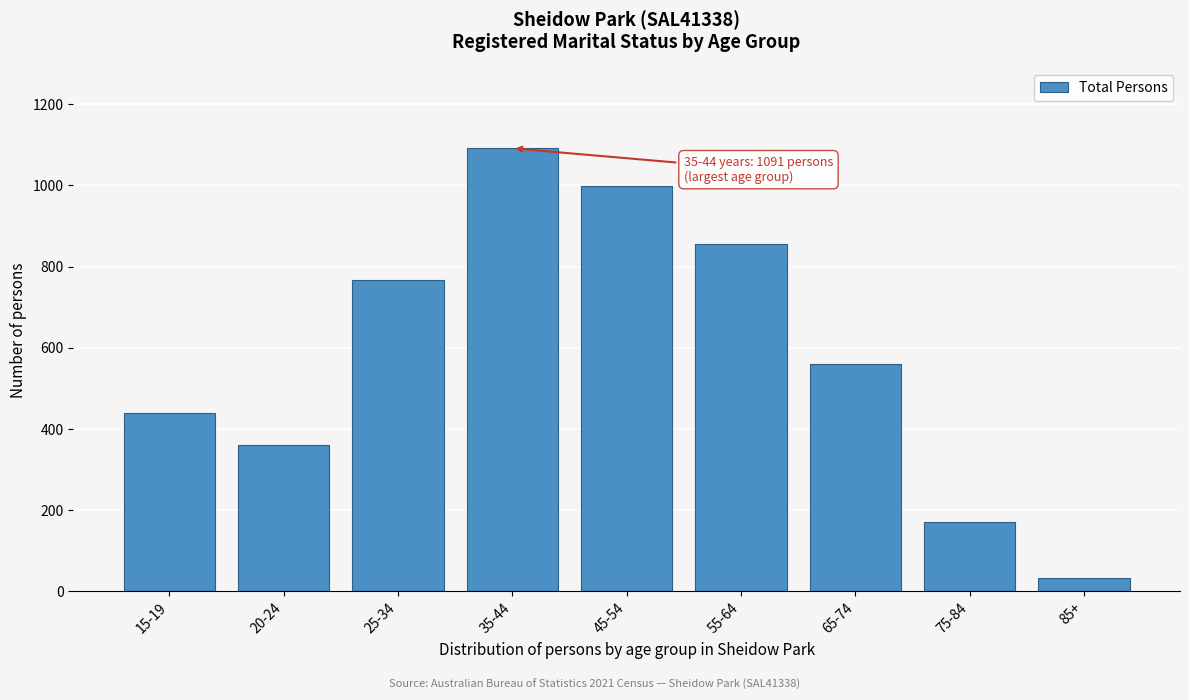

Reading left to right, what are all the values shown in this chart?

440	360	767	1091	997	856	559	172	34